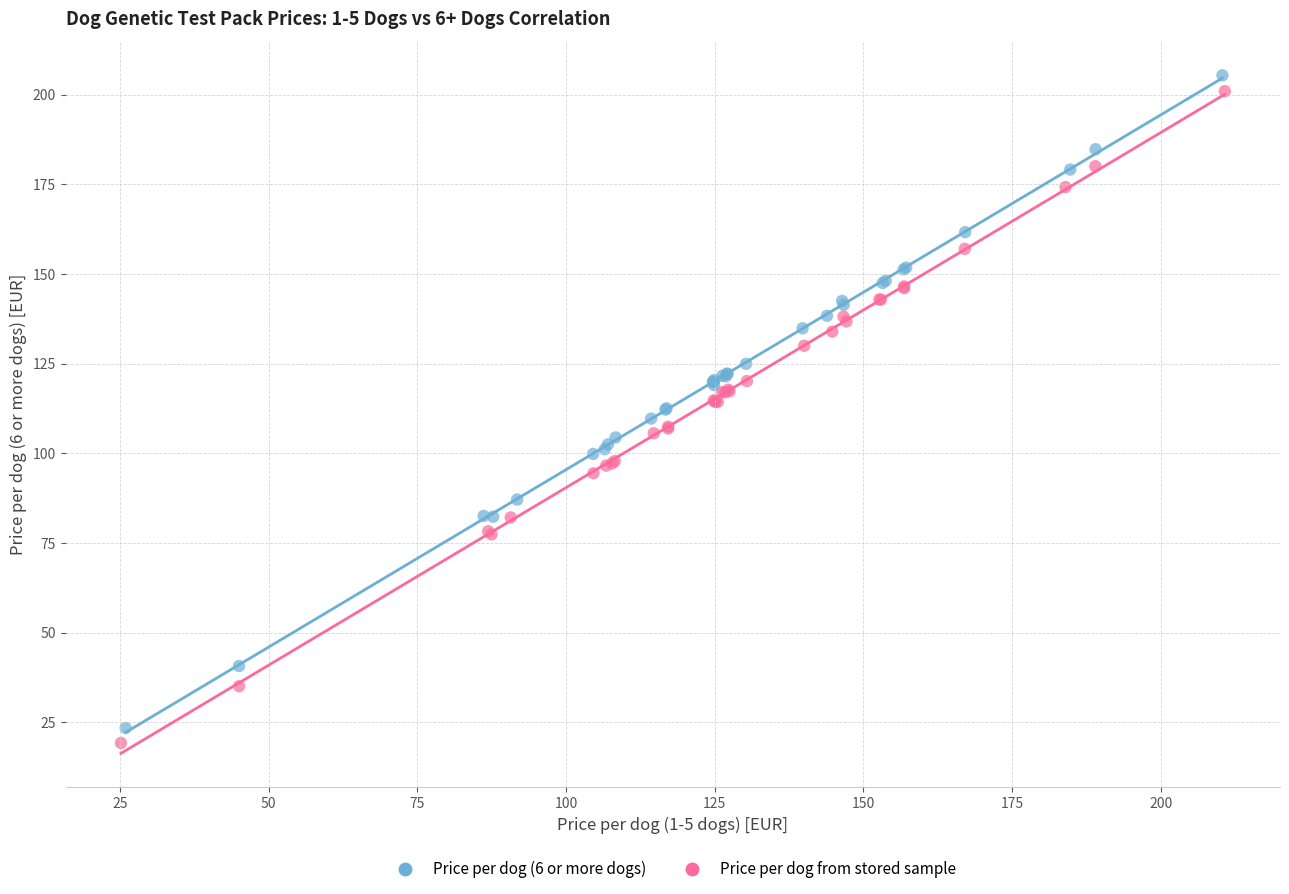

Which series has the largest Y range (max minus min)?

Price per dog (6 or more dogs)